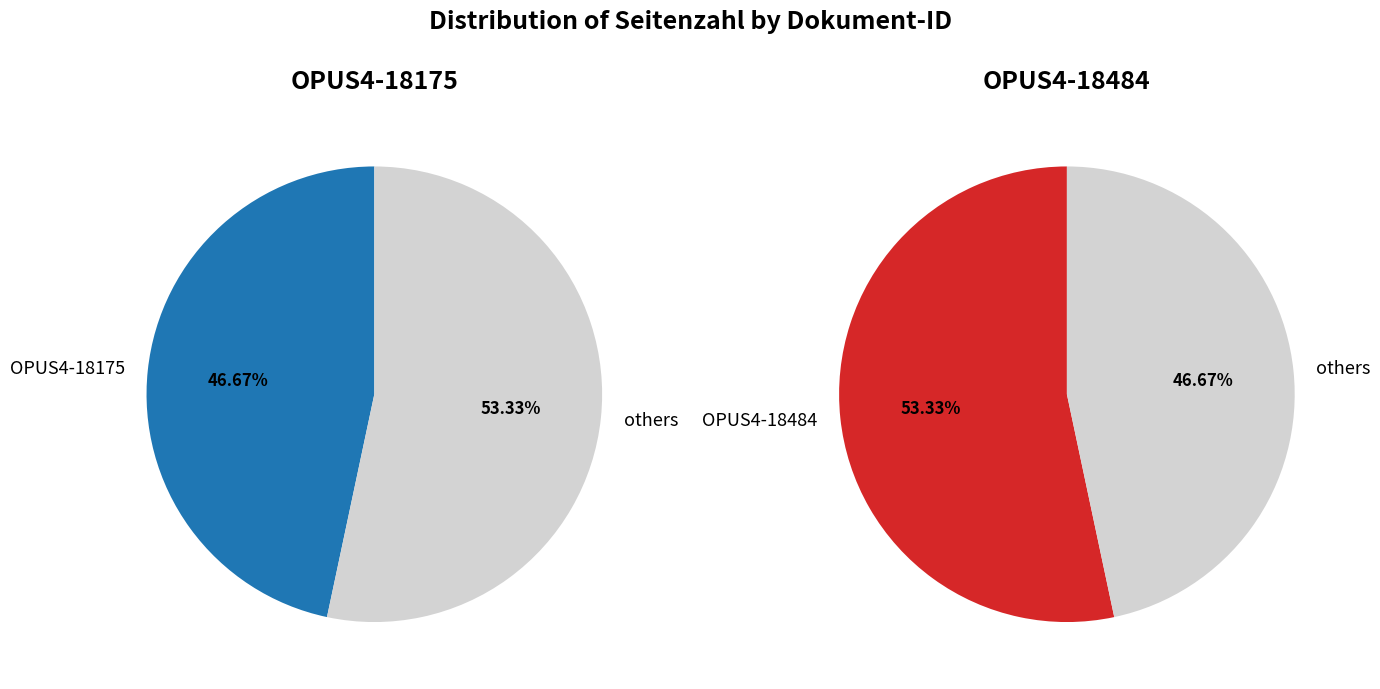

To the nearest percent, what is the average slice percentage?

50%